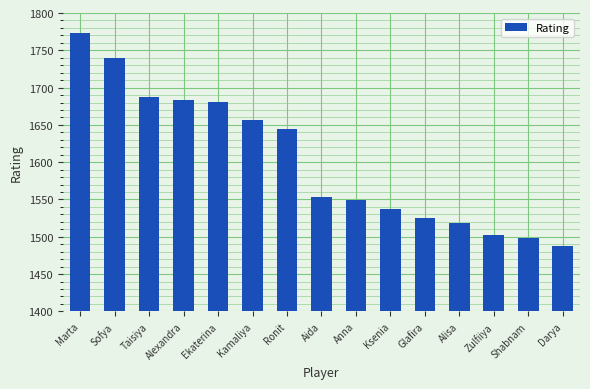

What is the sum of all values?

24038